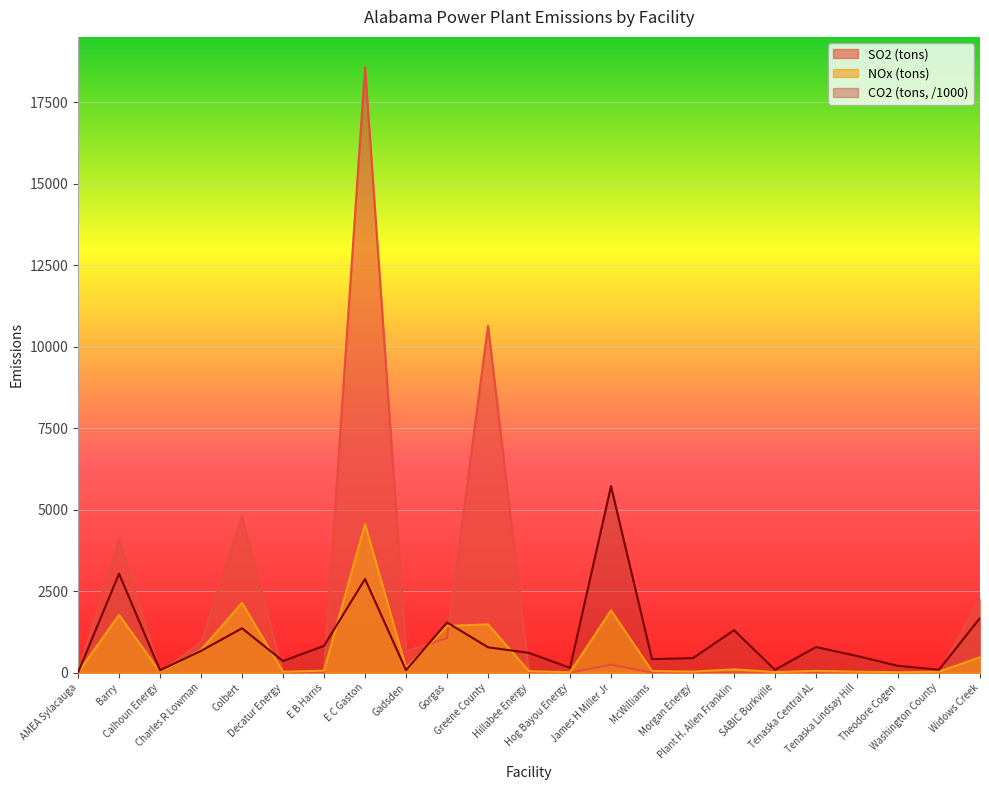

Reading left to right, transcribe all the data shown in this chart.

SO2 (tons): AMEA Sylacauga=0.0	Barry=4079.6	Calhoun Energy=0.4	Charles R Lowman=936.9	Colbert=4790.2	Decatur Energy=1.8	E B Harris=4.2	E C Gaston=18580.0	Gadsden=658.1	Gorgas=1060.0	Greene County=10643.8	Hillabee Energy=3.1	Hog Bayou Energy=0.7	James H Miller Jr=246.9	McWilliams=2.1	Morgan Energy=2.3	Plant H. Allen Franklin=6.6	SABIC Burkville=0.4	Tenaska Central AL=4.0	Tenaska Lindsay Hill=2.6	Theodore Cogen=1.1	Washington County=0.4	Widows Creek=2260.5
NOx (tons): AMEA Sylacauga=2.4	Barry=1771.9	Calhoun Energy=20.2	Charles R Lowman=700.9	Colbert=2143.2	Decatur Energy=25.7	E B Harris=63.4	E C Gaston=4560.9	Gadsden=150.0	Gorgas=1432.6	Greene County=1484.3	Hillabee Energy=45.1	Hog Bayou Energy=14.5	James H Miller Jr=1911.5	McWilliams=50.9	Morgan Energy=32.3	Plant H. Allen Franklin=103.6	SABIC Burkville=17.3	Tenaska Central AL=54.6	Tenaska Lindsay Hill=30.3	Theodore Cogen=13.8	Washington County=31.9	Widows Creek=474.9
CO2 (tons): AMEA Sylacauga=3.9	Barry=3037.7	Calhoun Energy=72.2	Charles R Lowman=669.3	Colbert=1361.8	Decatur Energy=356.6	E B Harris=824.9	E C Gaston=2875.0	Gadsden=78.7	Gorgas=1541.4	Greene County=778.4	Hillabee Energy=606.3	Hog Bayou Energy=148.2	James H Miller Jr=5723.0	McWilliams=417.7	Morgan Energy=445.9	Plant H. Allen Franklin=1303.5	SABIC Burkville=88.3	Tenaska Central AL=786.1	Tenaska Lindsay Hill=512.0	Theodore Cogen=209.7	Washington County=89.5	Widows Creek=1676.2